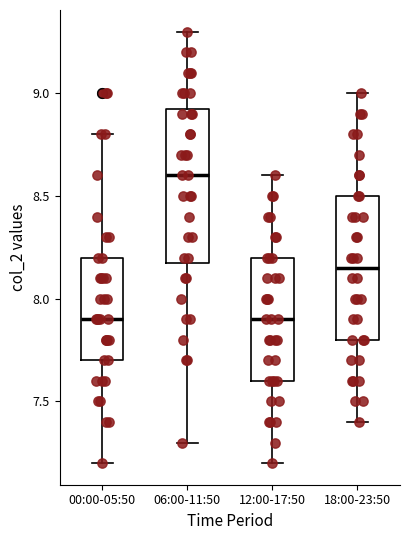

Reading left to right, transcribe this box plot: for each box, give where its median line is, the range the box spans, and where its two whiskers end, as read against the y-axis. The values are not printed on the chart, so give them approximately, as read against the axis.

00:00-05:50: median 7.90, box 7.70 to 8.20, whiskers 7.20 to 8.80
06:00-11:50: median 8.60, box 8.20 to 8.95, whiskers 7.30 to 9.30
12:00-17:50: median 7.90, box 7.60 to 8.20, whiskers 7.20 to 8.60
18:00-23:50: median 8.15, box 7.80 to 8.50, whiskers 7.40 to 9.00